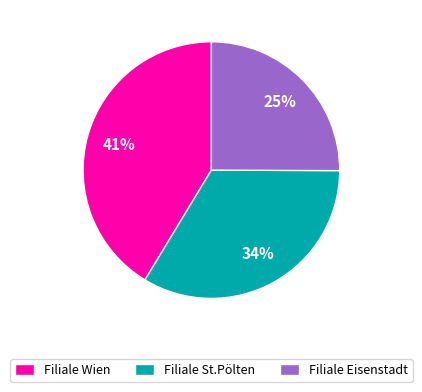

To the nearest percent, what percentage of the pie is Filiale Eisenstadt?

25%